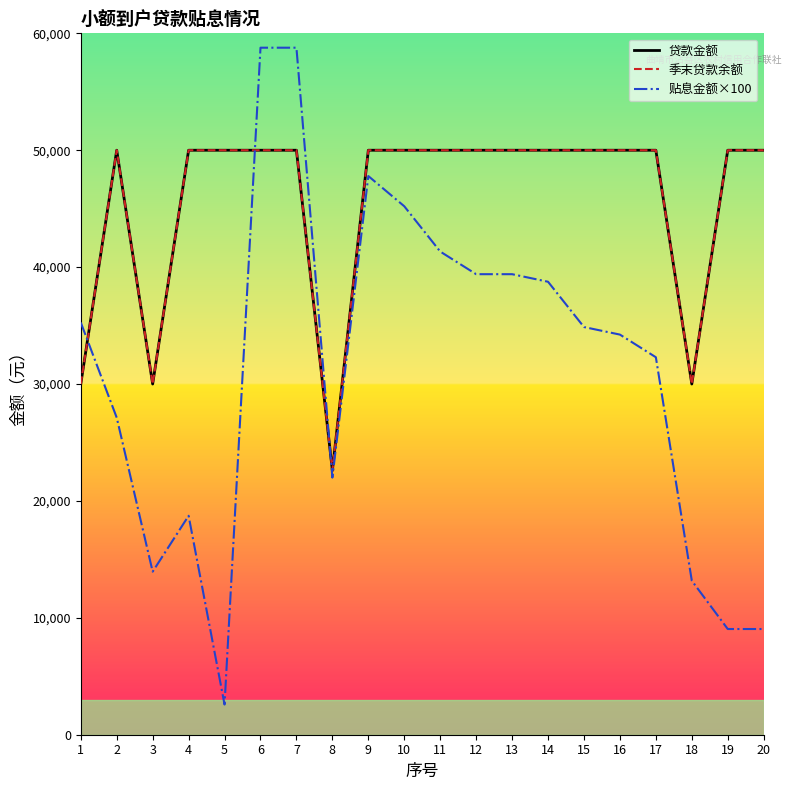

Is this an area chart (filled region under the line)?

No